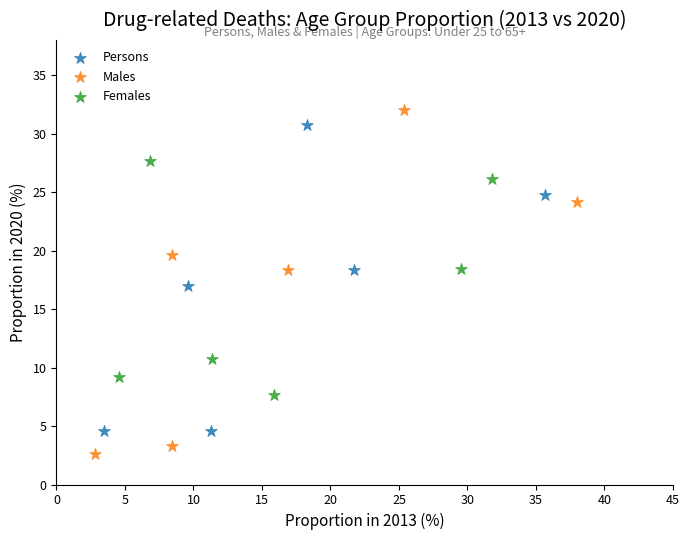

What are all the series names shown in the legend?

Persons, Males, Females